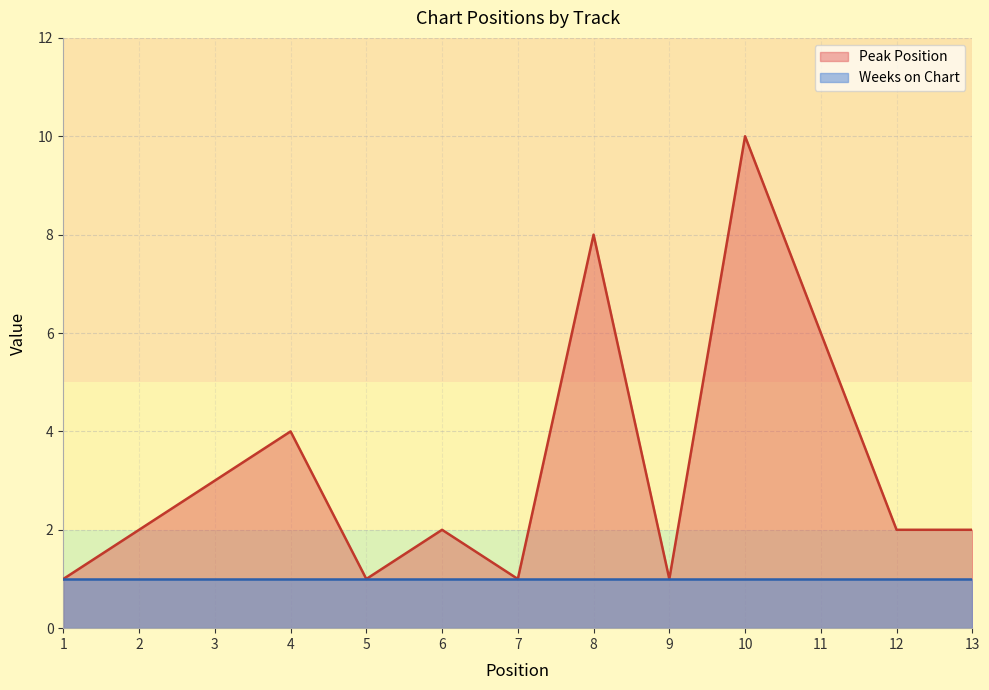

How many data points are less than 2?

4